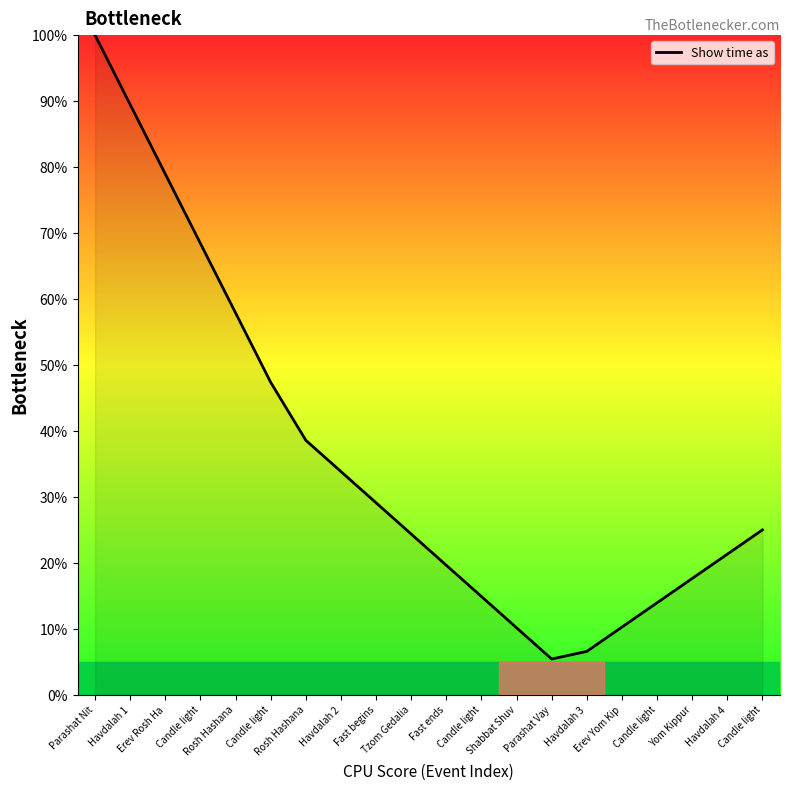

Is it true that the value at Candle light is 47.4?

True